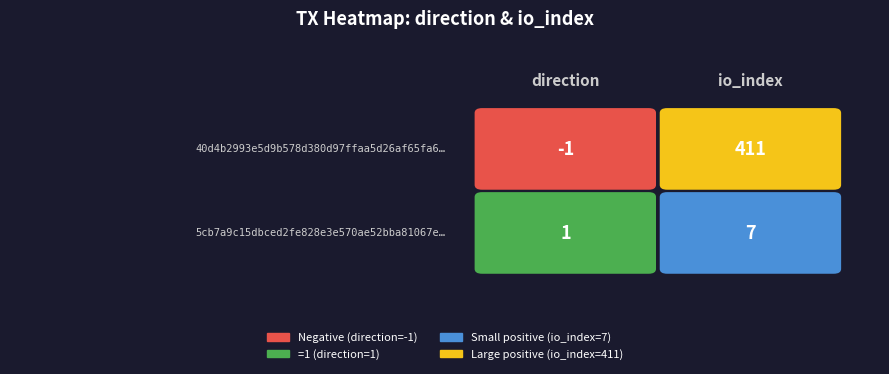

Is the value of 5cb7a9c15dbced2fe828e3e570ae52bba81067e at io_index greater than the value of 40d4b2993e5d9b578d380d97ffaa5d26af65fa6 at io_index?

No